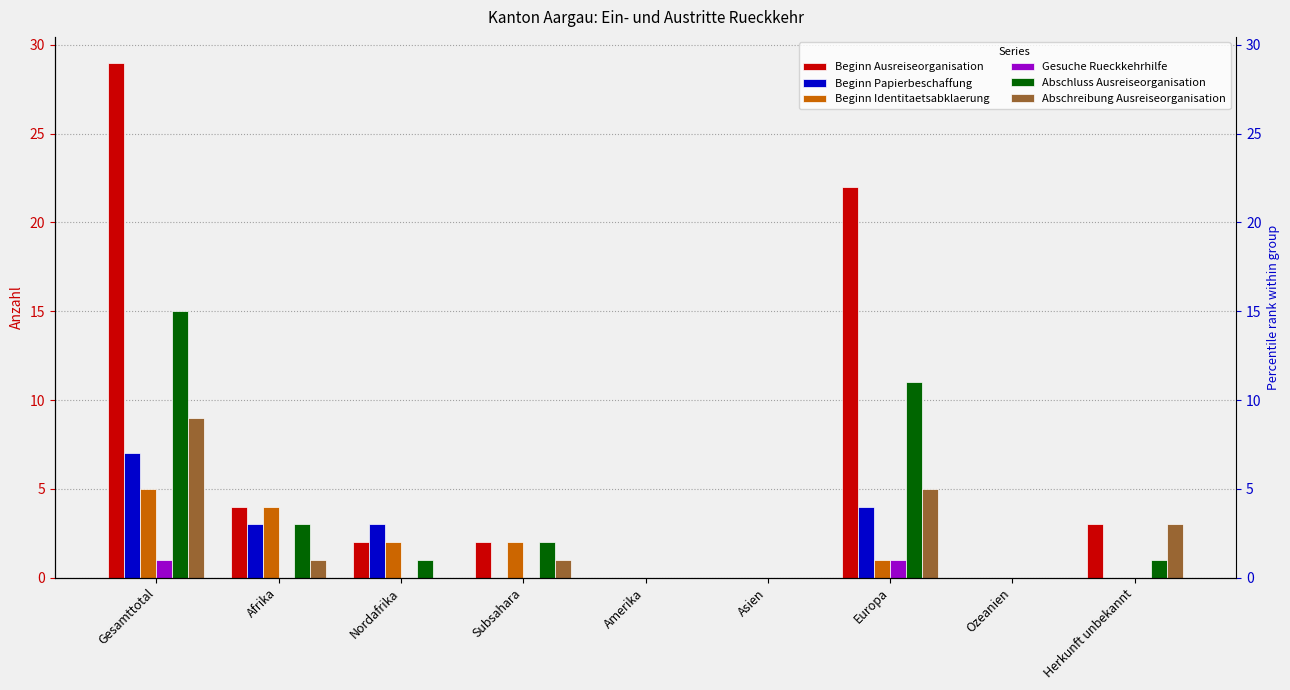

What is the label of the 5th bar from the left?

Amerika